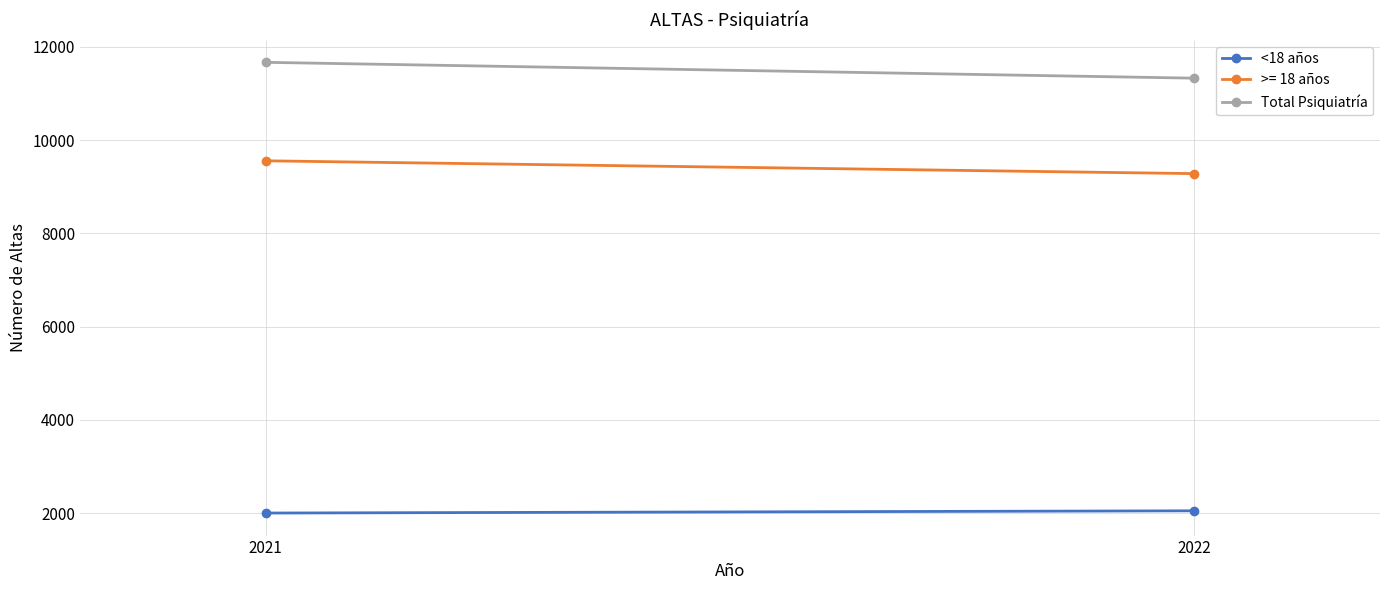

Is the value of <18 años at 2022 greater than the value of Total Psiquiatría at 2022?

No